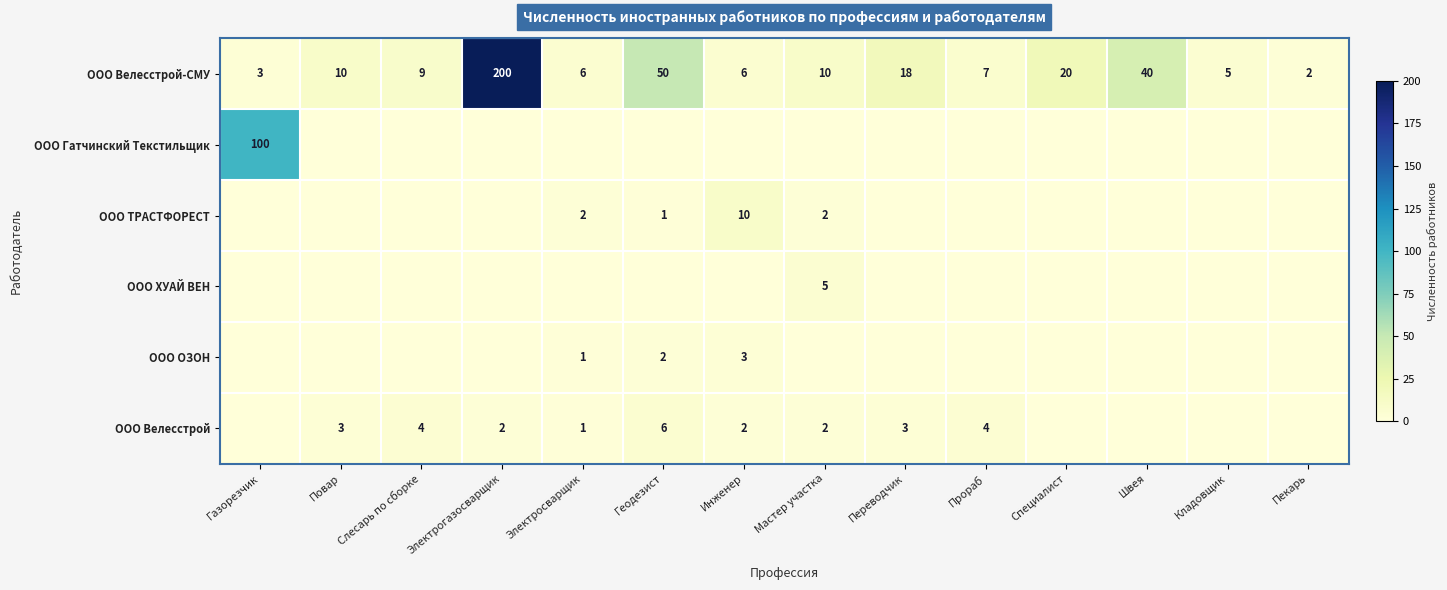

What is the average value of the ООО Велесстрой-СМУ series?

28